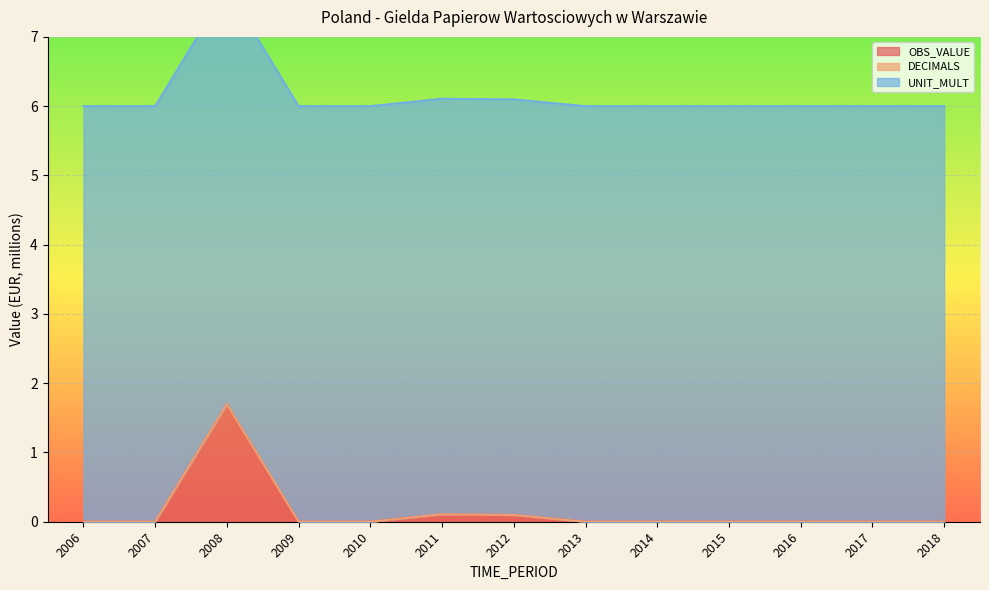

Which series has the largest total across all categories?

UNIT_MULT